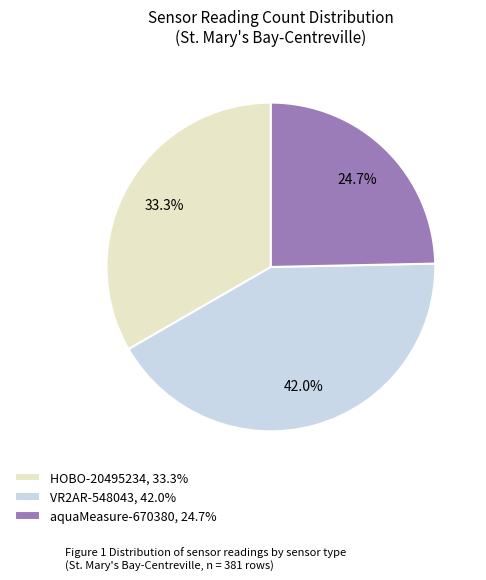

How many segments does this pie chart have?

3